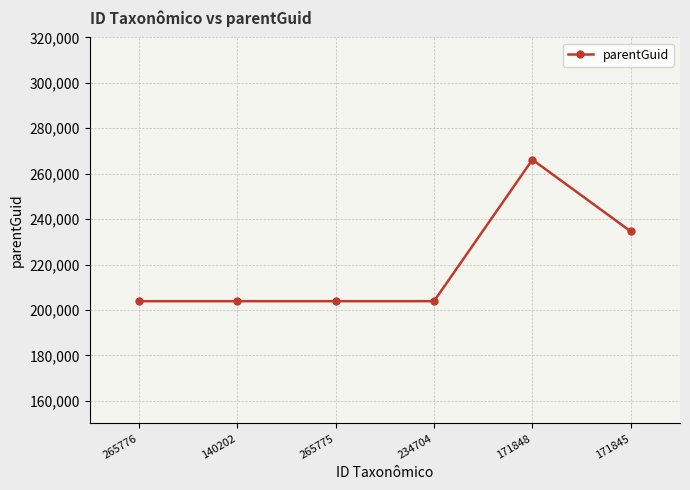

True or false: the data has more than 2 interior local peaks.

False